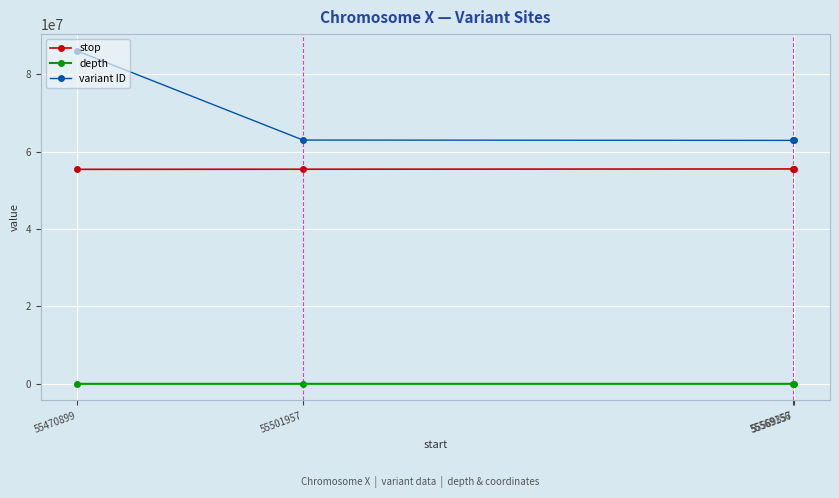

What value does the depth series have at 55569156, to the nearest 5?

35